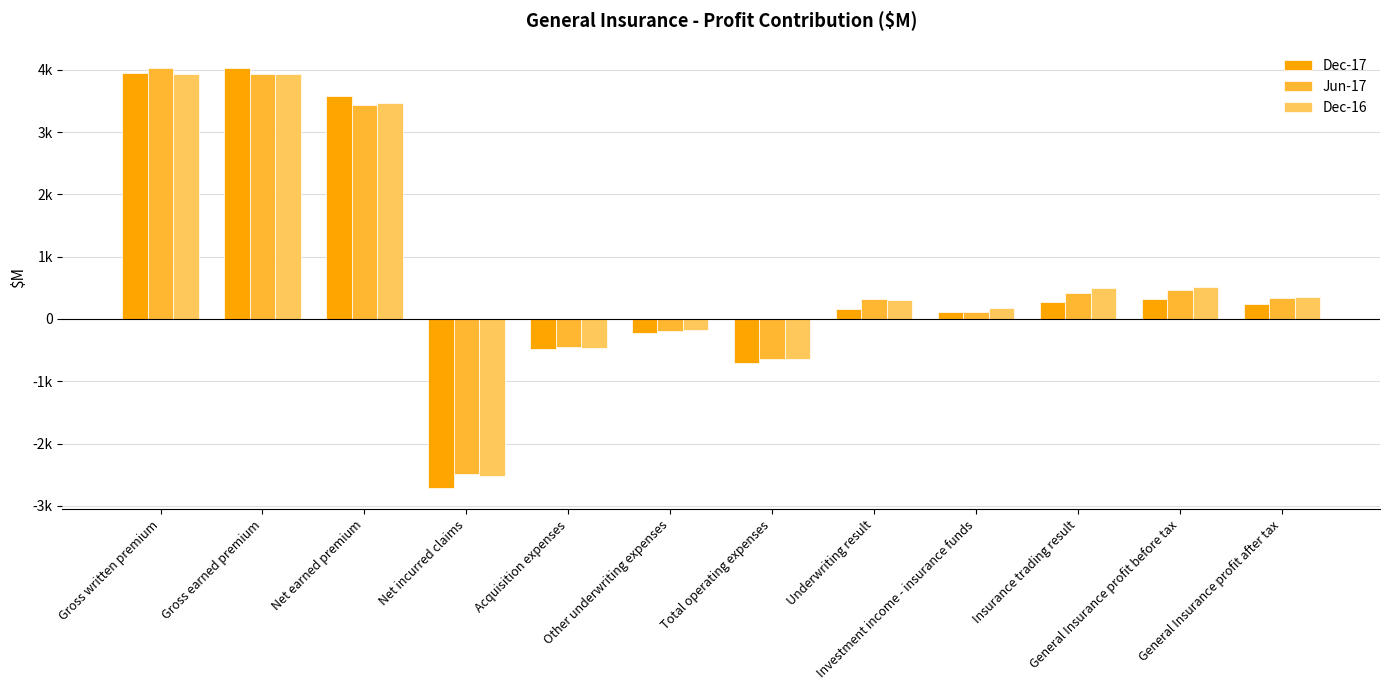

What is the difference between the Dec-17 values at General Insurance profit after tax and Net incurred claims?

2948